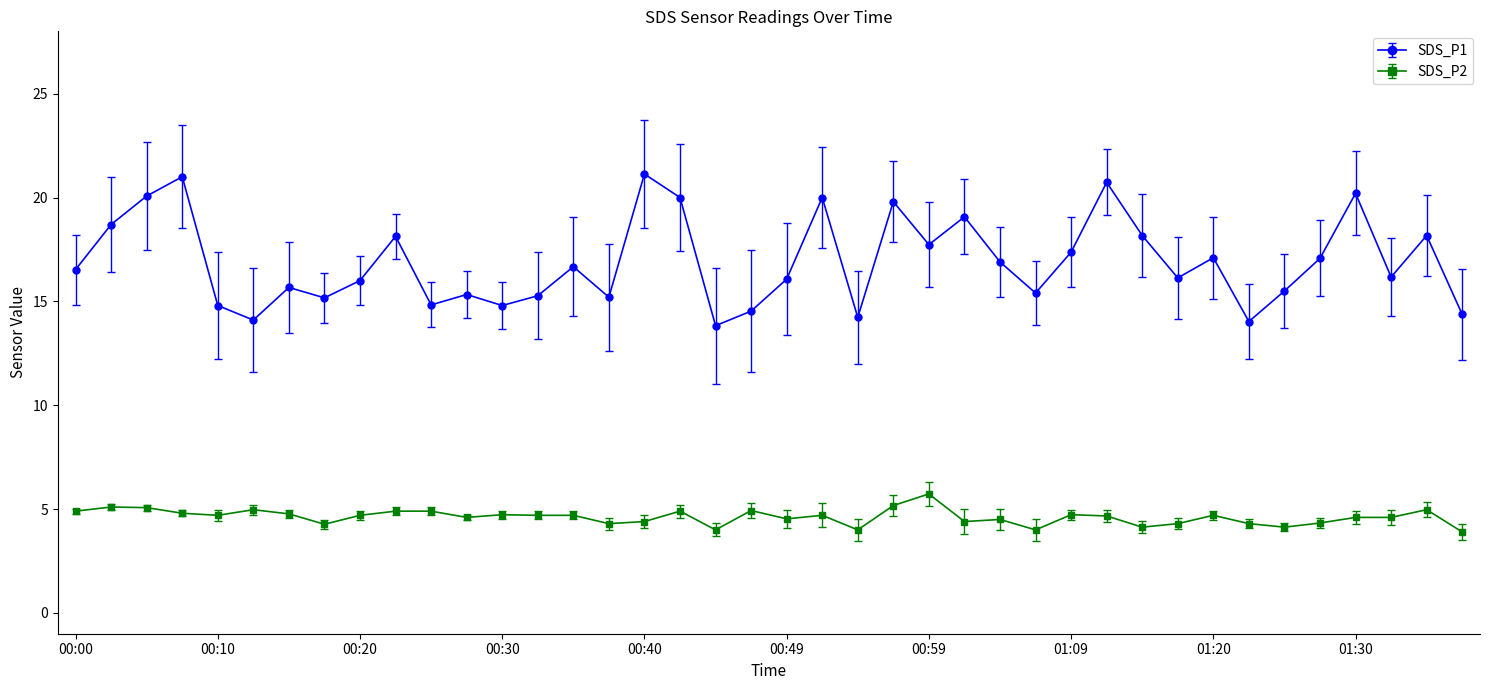

What is the greatest value displayed?

21.1